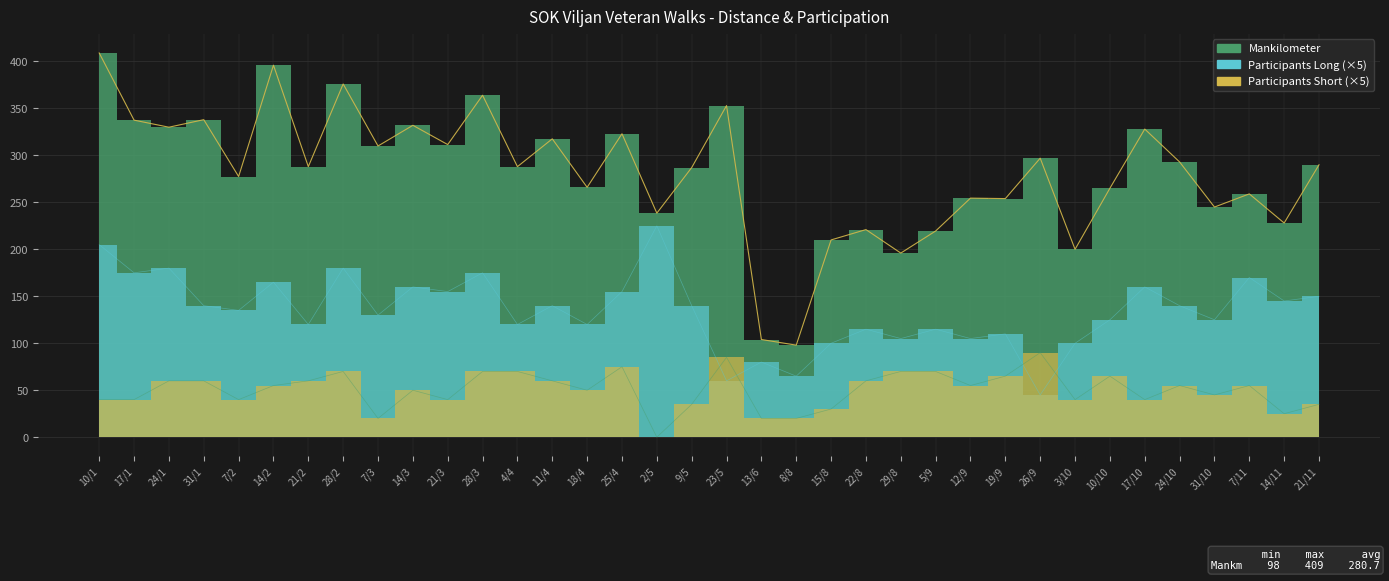

What is the label of the 6th point from the left?

14/2